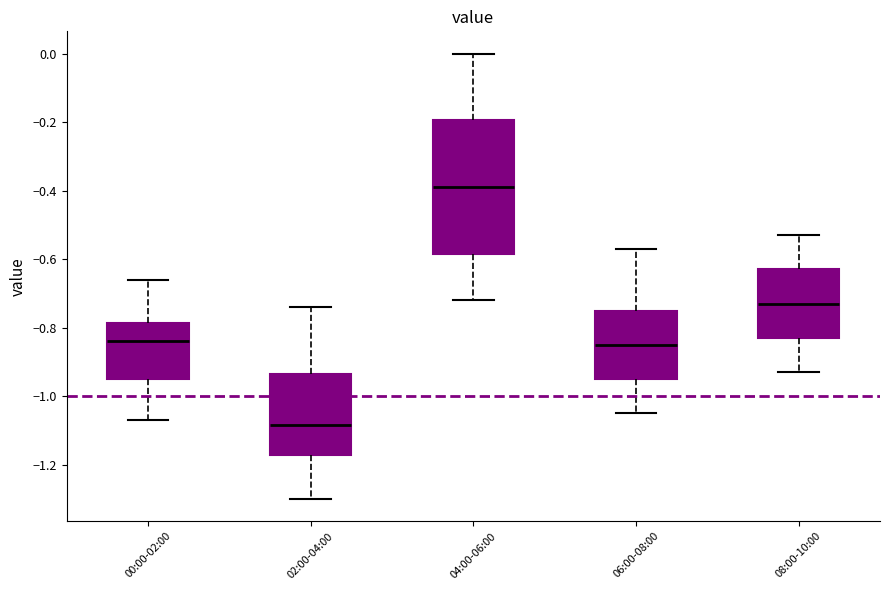

Where does the lower whisker of the box for 04:00-06:00 end on the y-axis? The values are not printed on the chart, so give them approximately, as read against the axis.

-0.72